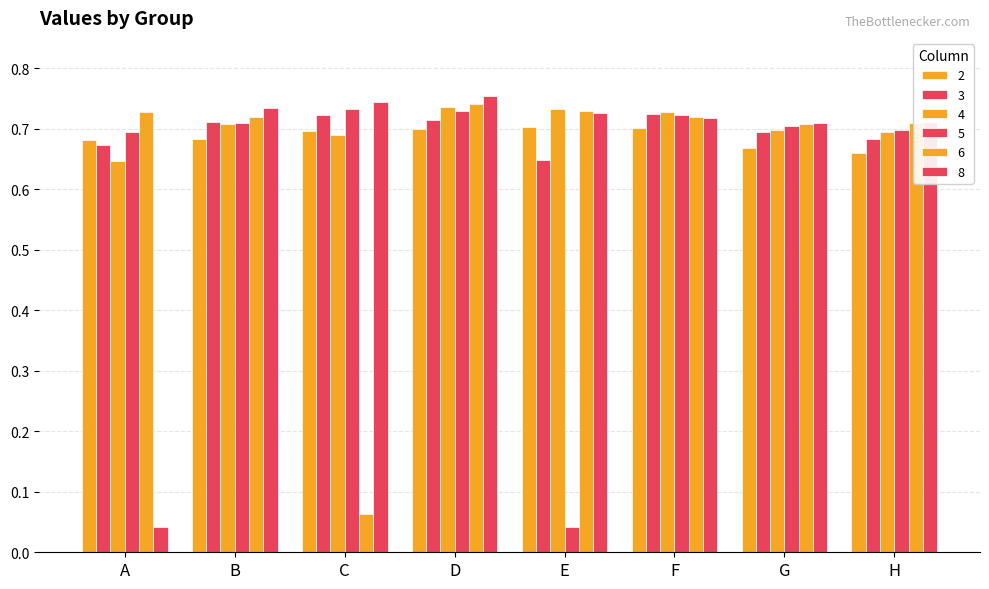

Which series changed the most between C and F?

6